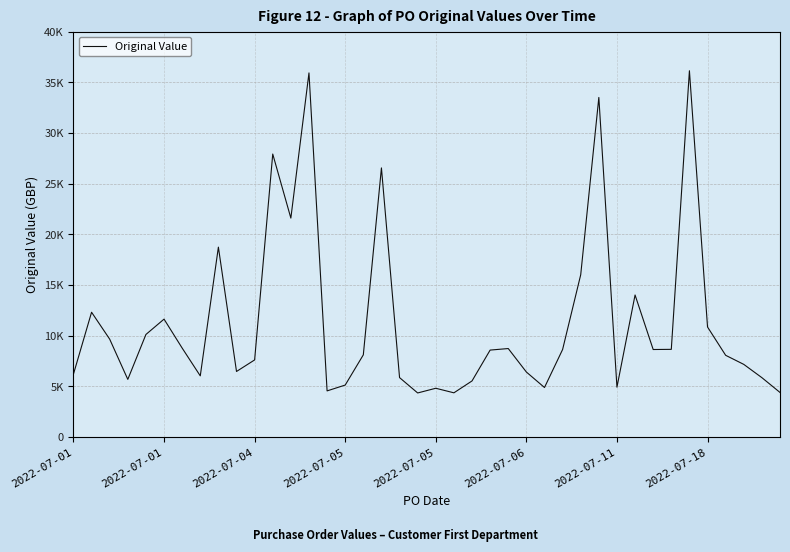

What is the difference between the second highest and minimum values?

31594.5